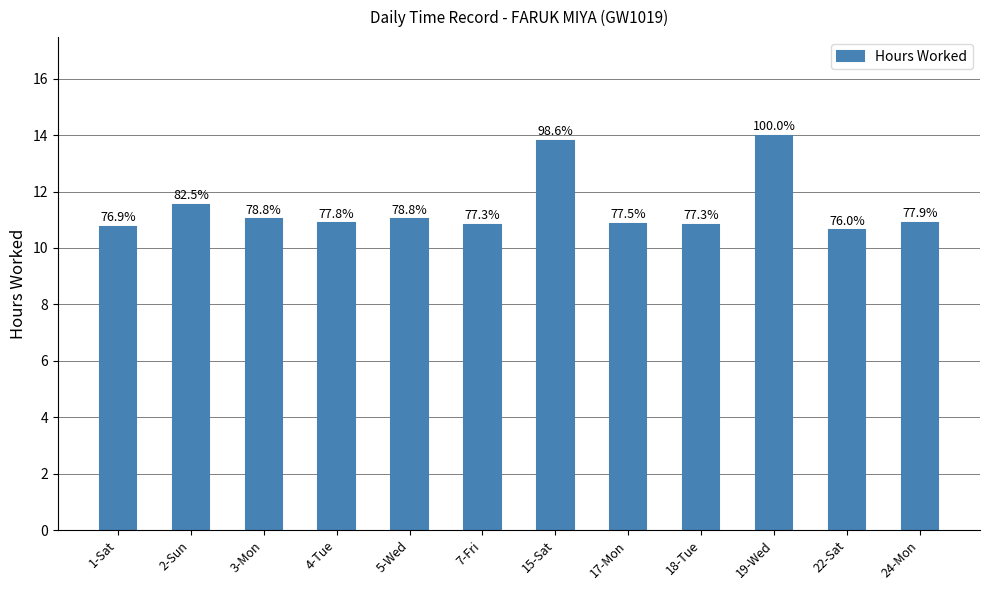

List the labels in order of value, smallest first.

22-Sat, 1-Sat, 7-Fri, 18-Tue, 17-Mon, 4-Tue, 24-Mon, 3-Mon, 5-Wed, 2-Sun, 15-Sat, 19-Wed